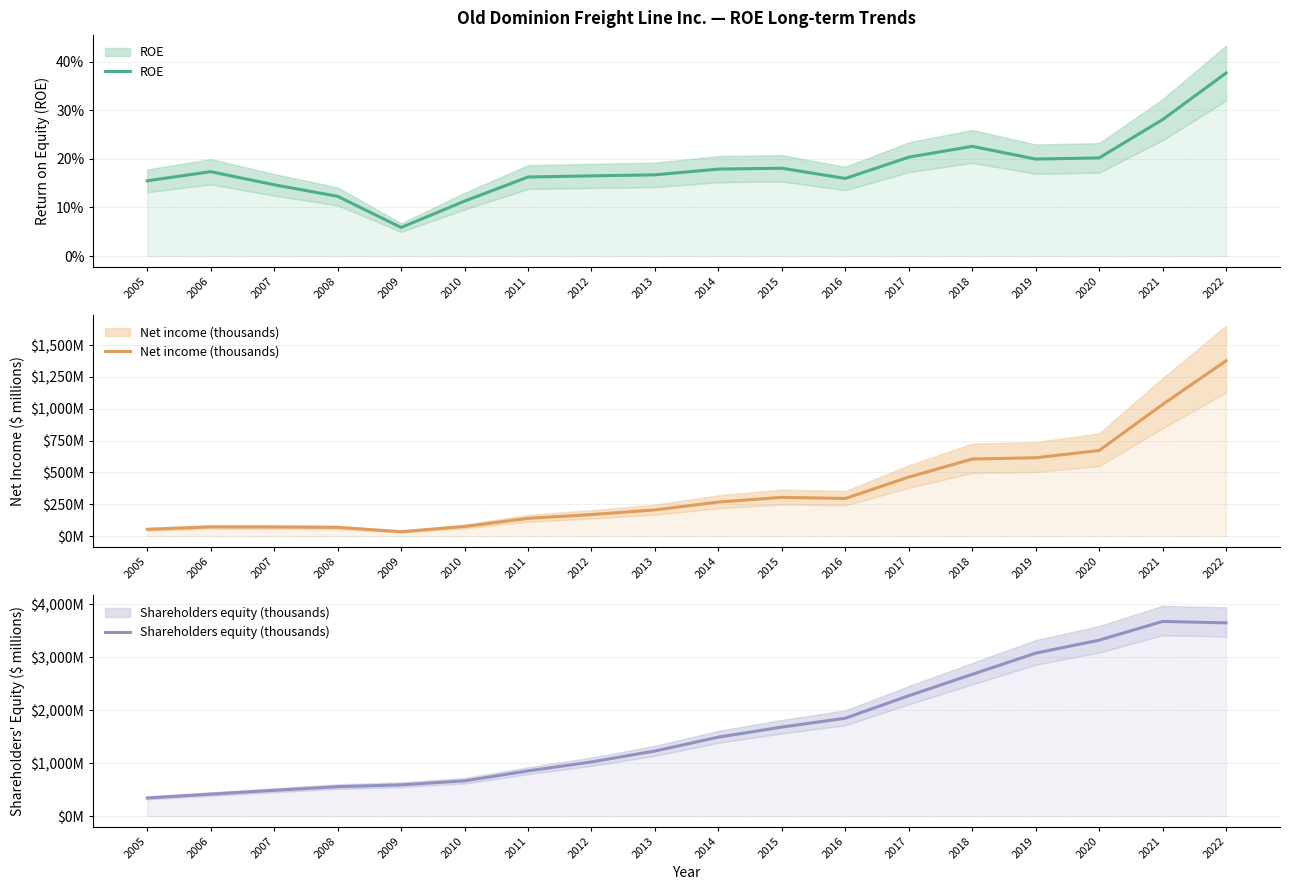

Reading left to right, what are all the values shown in this chart?

ROE: 2005=0.2	2006=0.2	2007=0.1	2008=0.1	2009=0.1	2010=0.1	2011=0.2	2012=0.2	2013=0.2	2014=0.2	2015=0.2	2016=0.2	2017=0.2	2018=0.2	2019=0.2	2020=0.2	2021=0.3	2022=0.4
Net income (thousands): 2005=53.5	2006=72.6	2007=71.8	2008=68.7	2009=34.9	2010=75.7	2011=139.5	2012=169.5	2013=206.1	2014=267.5	2015=304.7	2016=295.8	2017=463.8	2018=605.7	2019=615.5	2020=672.7	2021=1034.4	2022=1377.2
Shareholders equity (thousands): 2005=345.1	2006=417.6	2007=489.5	2008=558.1	2009=593.0	2010=668.6	2011=856.5	2012=1026.0	2013=1232.1	2014=1494.1	2015=1684.6	2016=1851.2	2017=2276.9	2018=2680.5	2019=3080.7	2020=3326.3	2021=3679.8	2022=3652.9